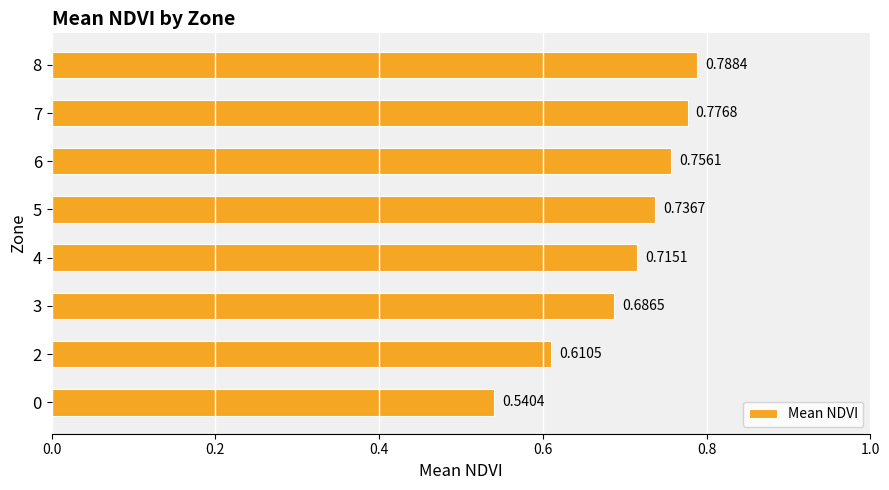

What is the change in value from 2 to 5?

+0.1